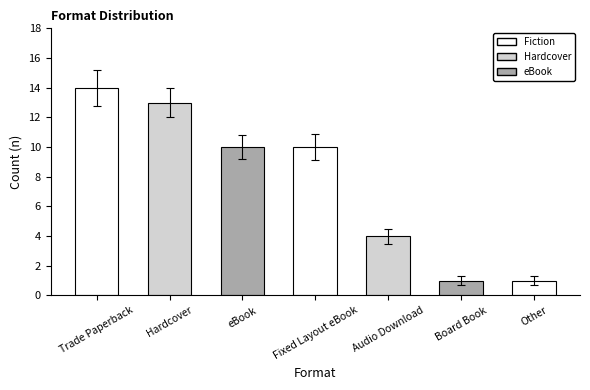

Reading right to left, list all the values displayed in this chart.

1	1	4	10	10	13	14